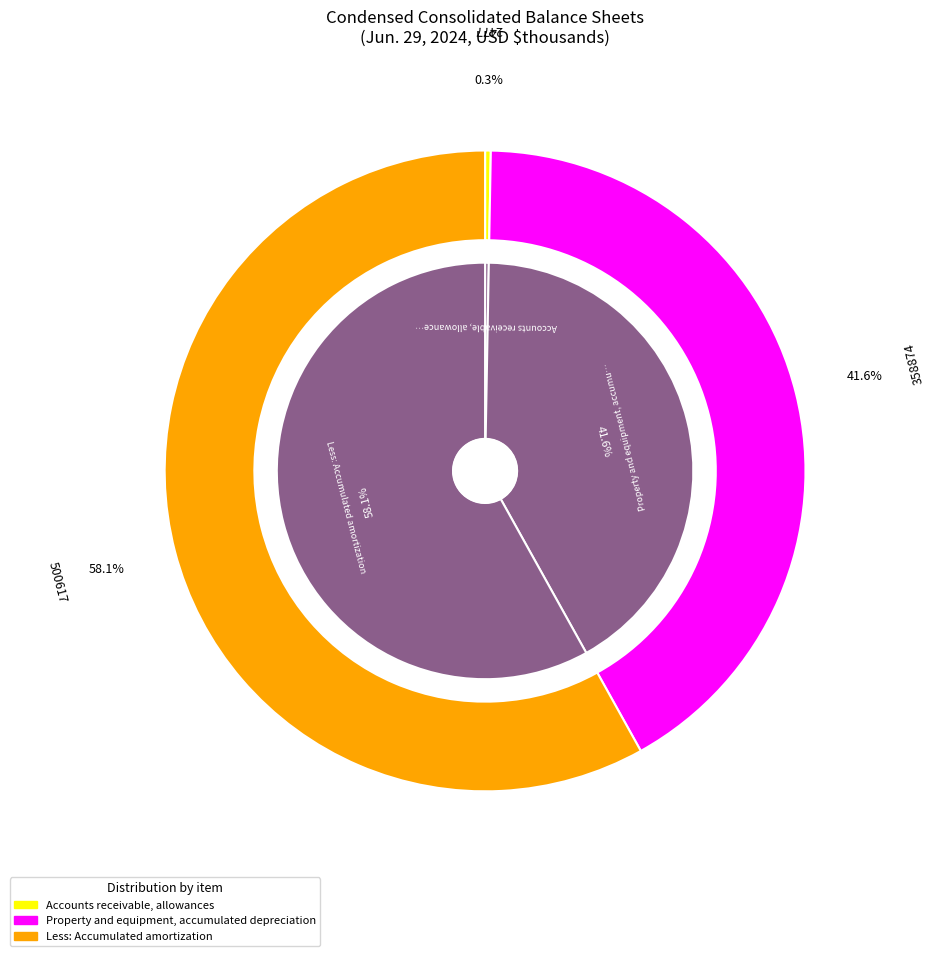

Which slice is the smallest?

Accounts receivable, allowances